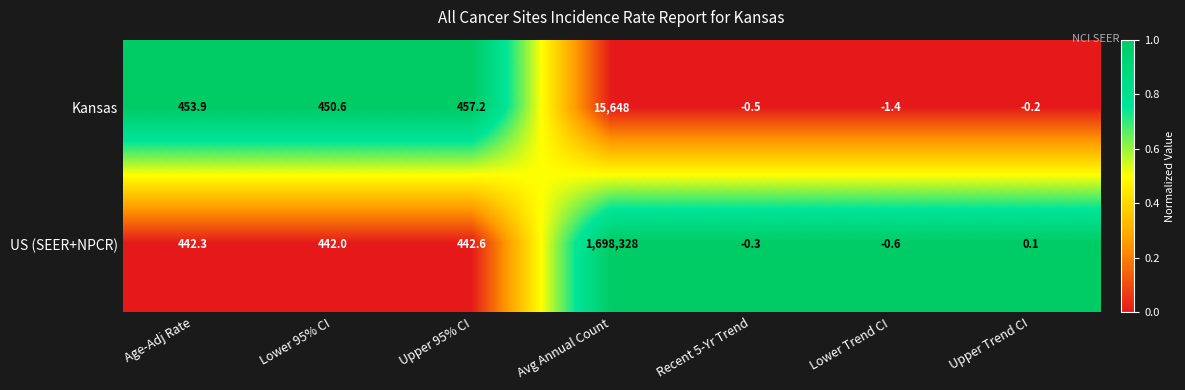

What is the total value across all series at Recent 5-Yr Trend?

-0.8